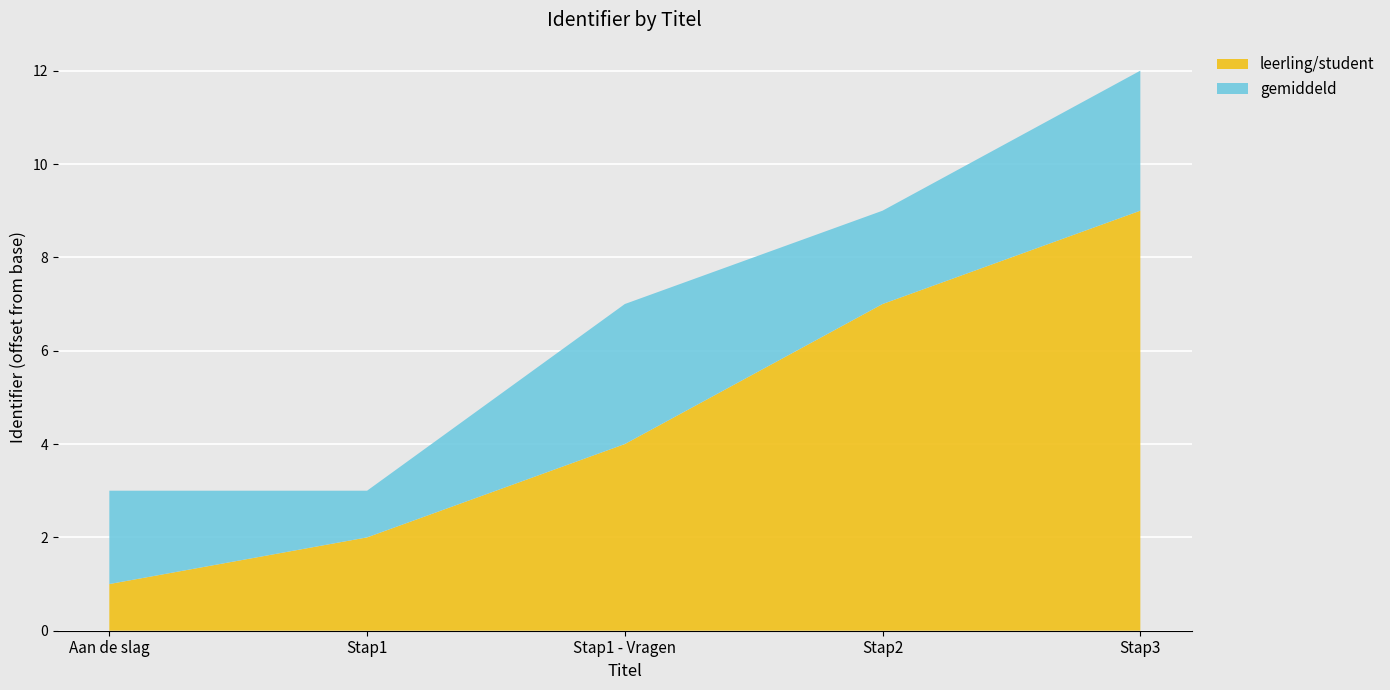

Reading left to right, what are the values for leerling/student?

1	2	4	7	9